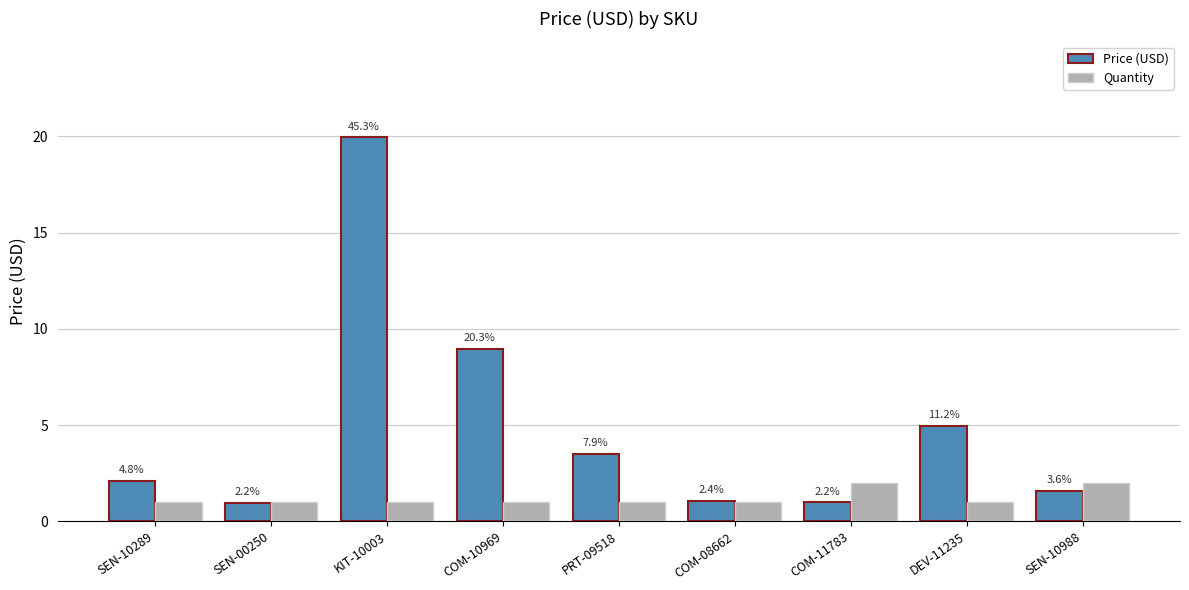

What is the highest value of the Price (USD) series?

19.9